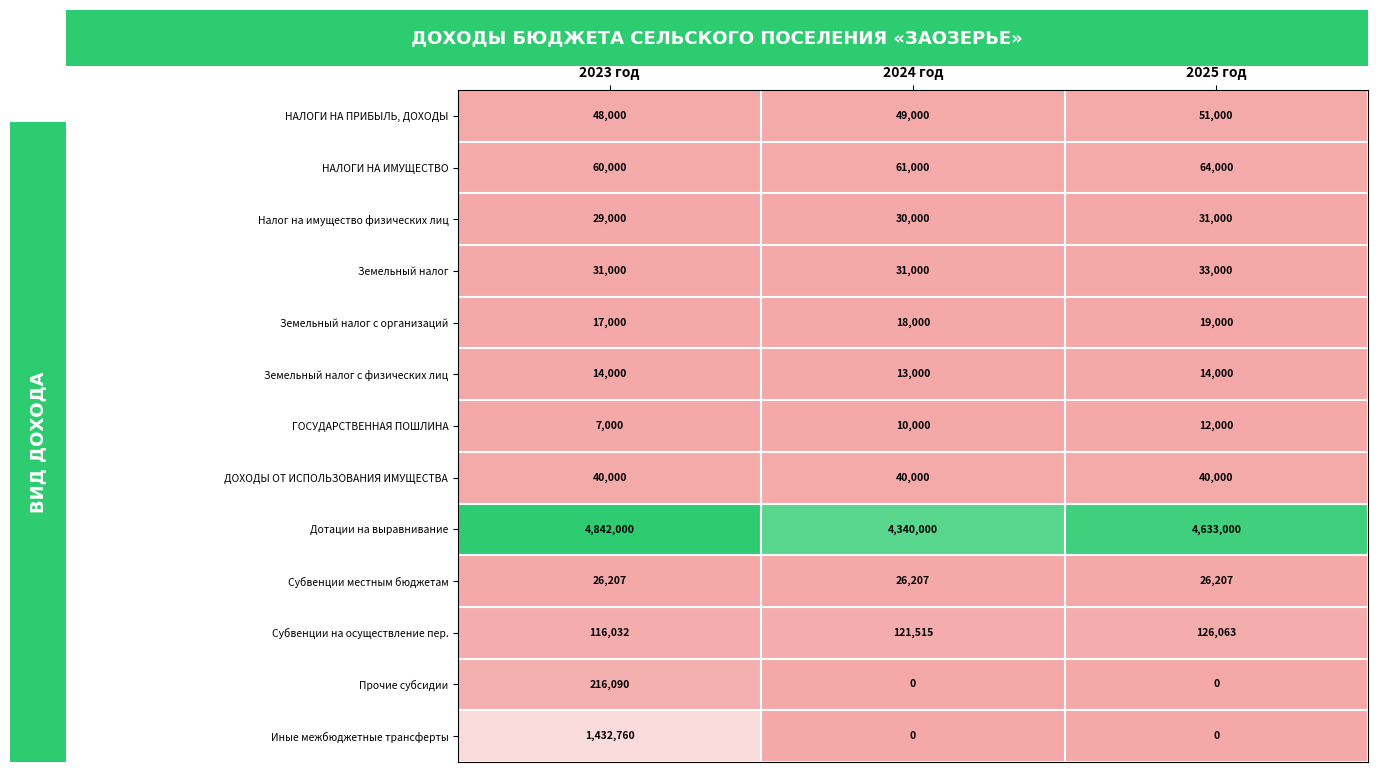

At which label does Прочие субсидии reach its peak?

2023 год